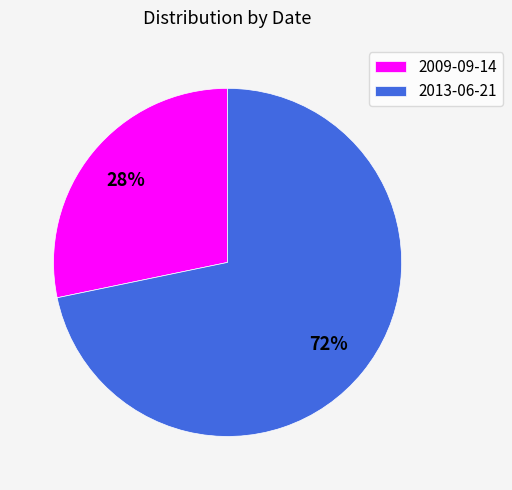

Is the sum of 2009-09-14 and 2013-06-21 greater than half?

Yes